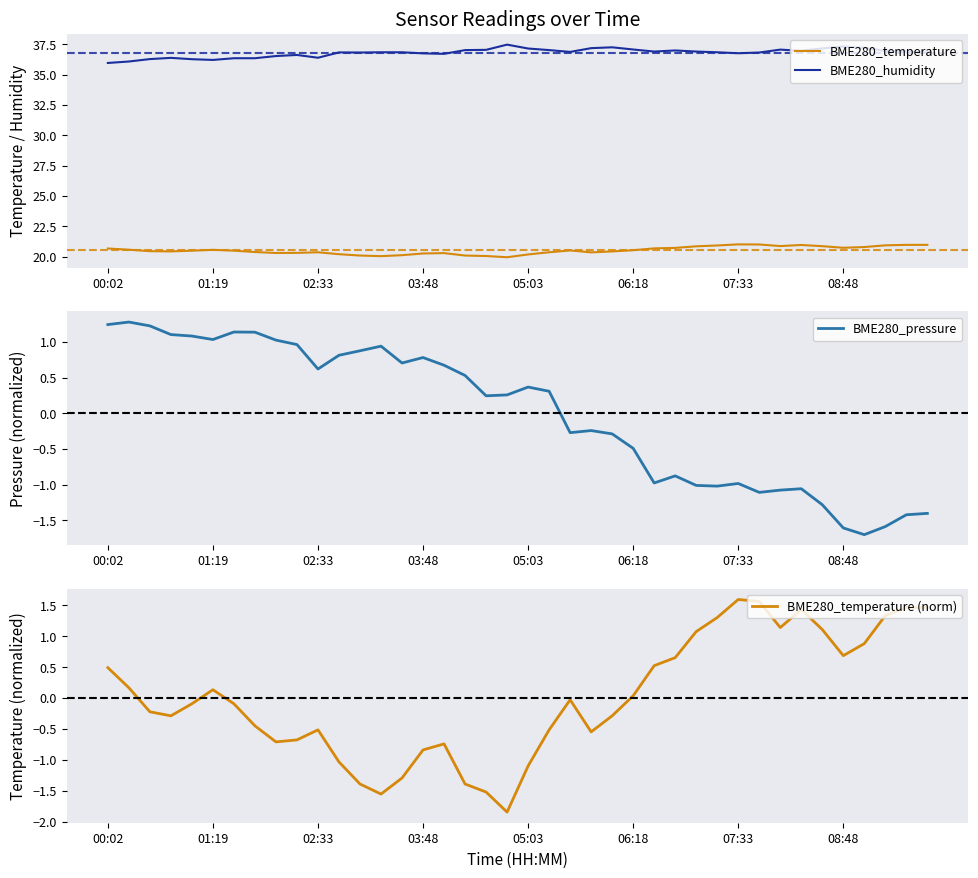

What is the lowest value of the BME280_temperature (norm) series?

-1.8